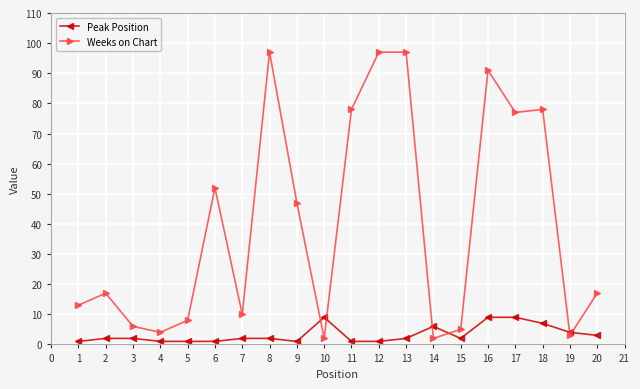

Read the Weeks on Chart value at 14.

2